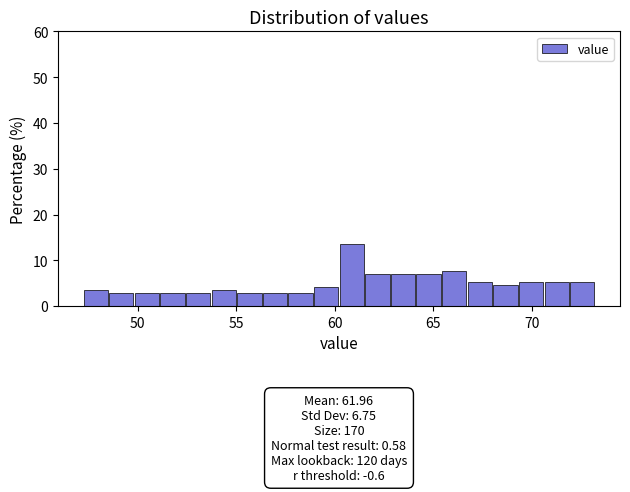

Around what value on the x-axis is the tallest bar? Give the approximate position of its centre, as read against the axis.

61.0